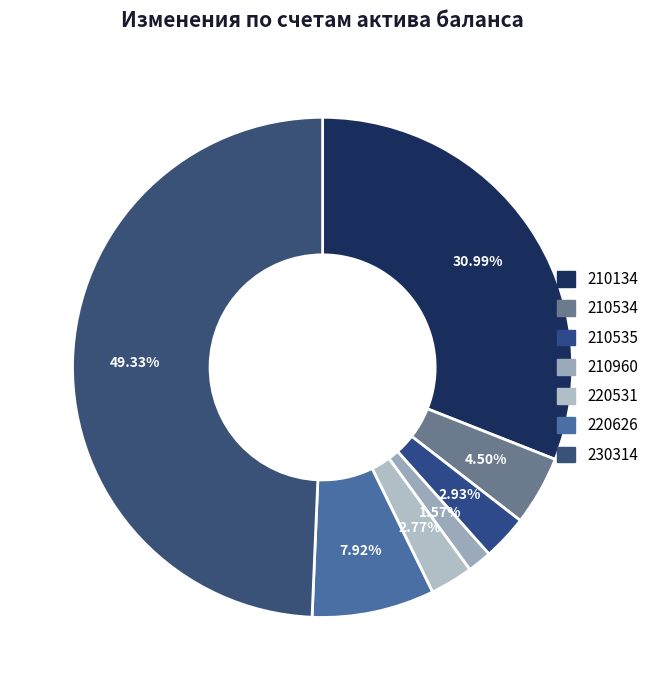

To the nearest percent, what is the average slice percentage?

14%